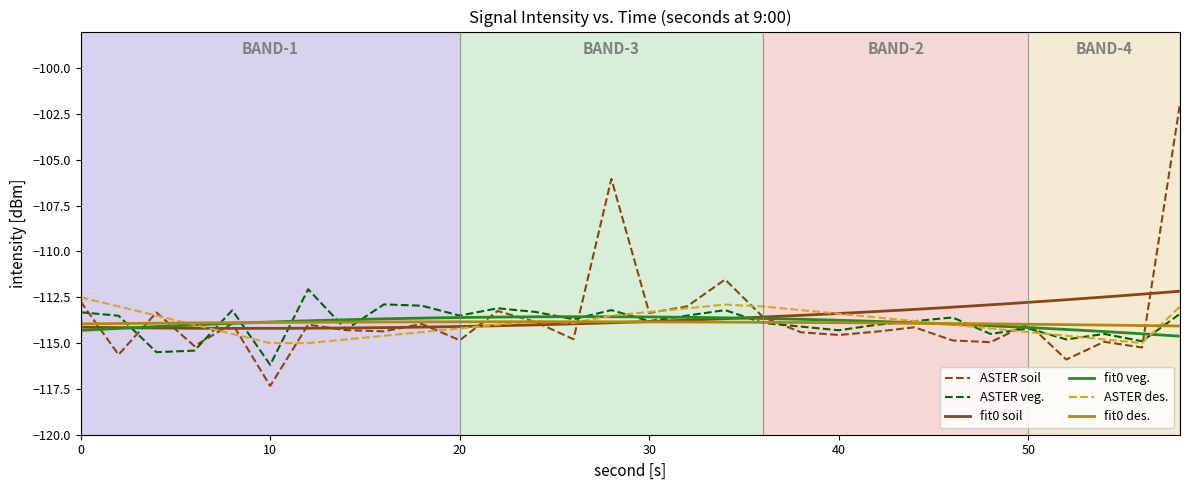

What is the average value of the fit0 series?

-113.9